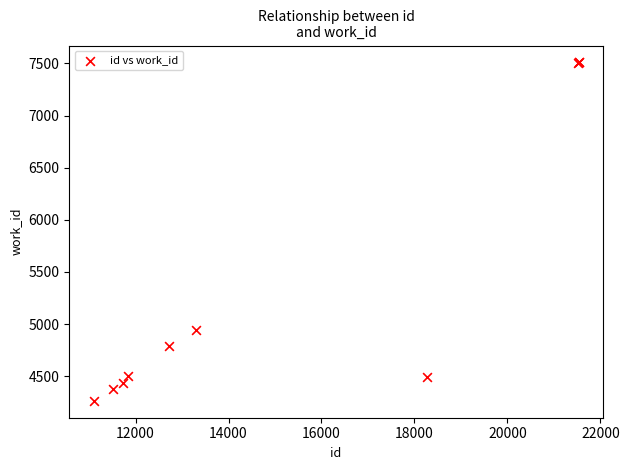

What Y value in the scatter plot is closest to 5886?

4939